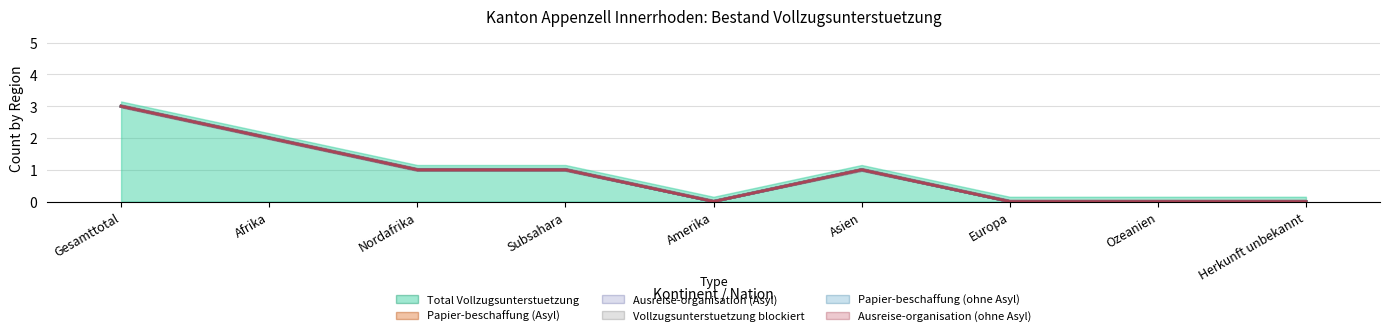

Reading left to right, extract all data points from this chart.

Total Vollzugsunterstuetzung: 3	2	1	1	0	1	0	0	0
Papier-beschaffung (Asyl): 0	0	0	0	0	0	0	0	0
Ausreise-organisation (Asyl): 0	0	0	0	0	0	0	0	0
Vollzugsunterstuetzung blockiert: 0	0	0	0	0	0	0	0	0
Papier-beschaffung (ohne Asyl): 0	0	0	0	0	0	0	0	0
Ausreise-organisation (ohne Asyl): 0	0	0	0	0	0	0	0	0